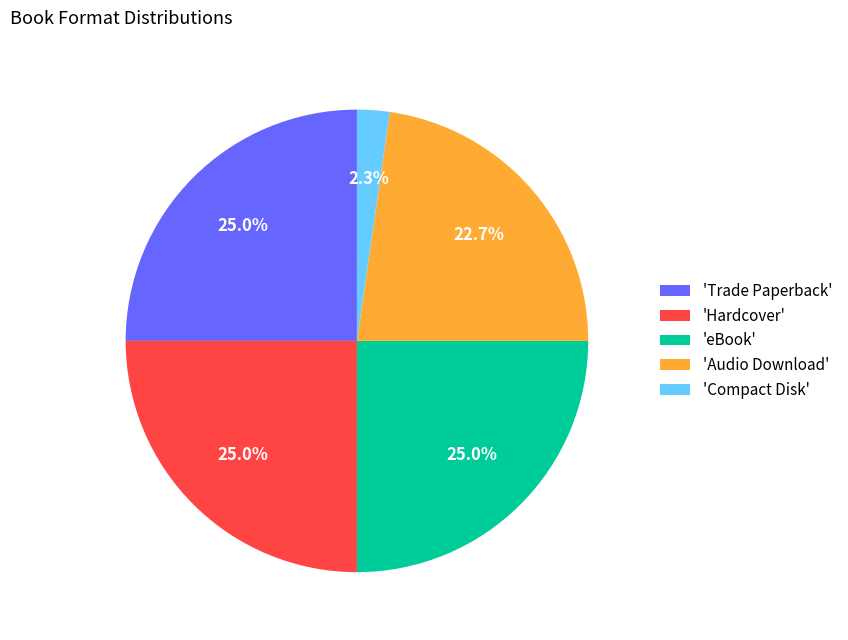

To the nearest percent, what is the average slice percentage?

20%